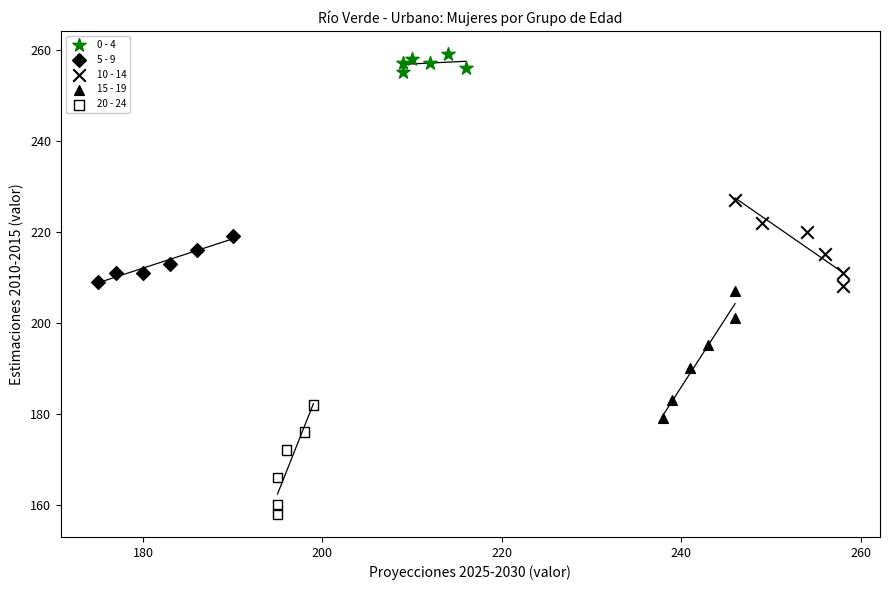

Which series reaches the minimum Y coordinate?

20 - 24